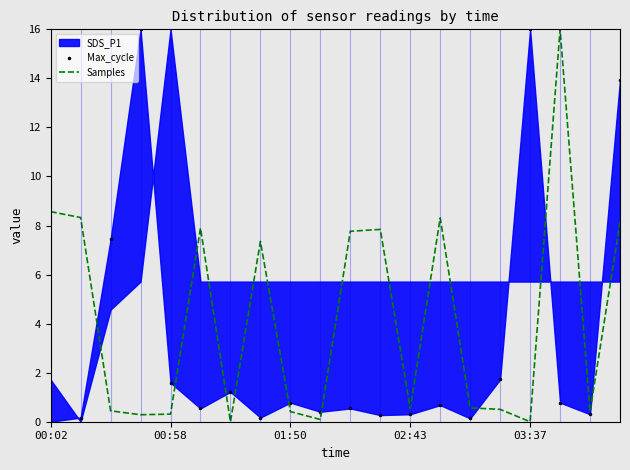

How many lines are shown in the chart?

2